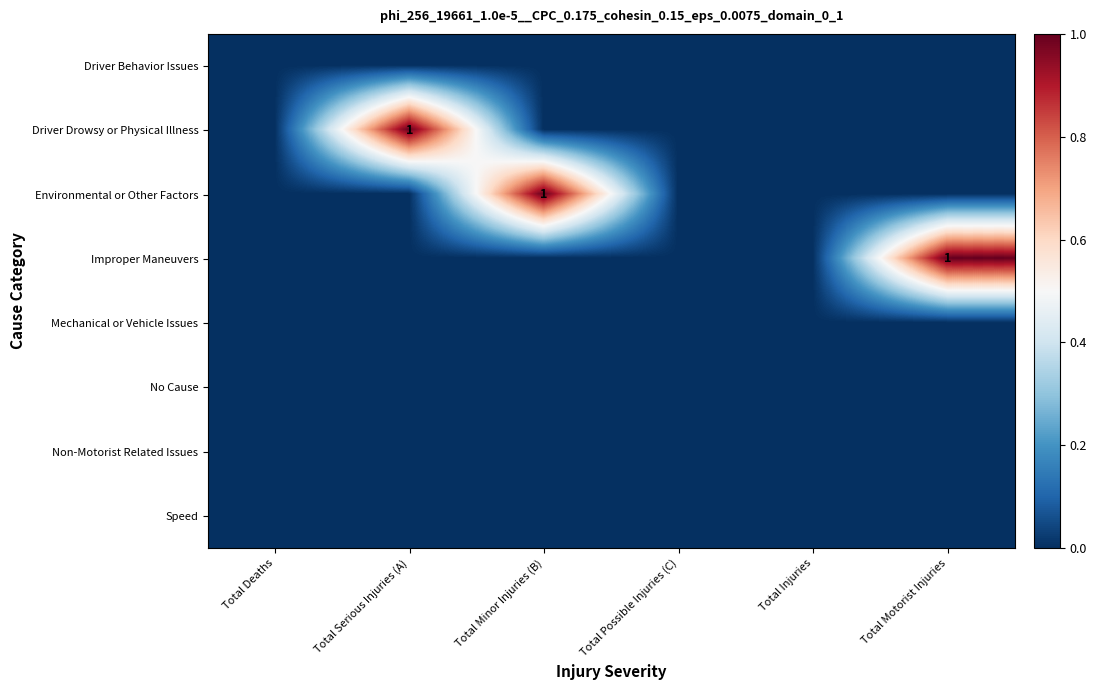

The Improper Maneuvers series shows 1 at Total Motorist Injuries. True or false?

True